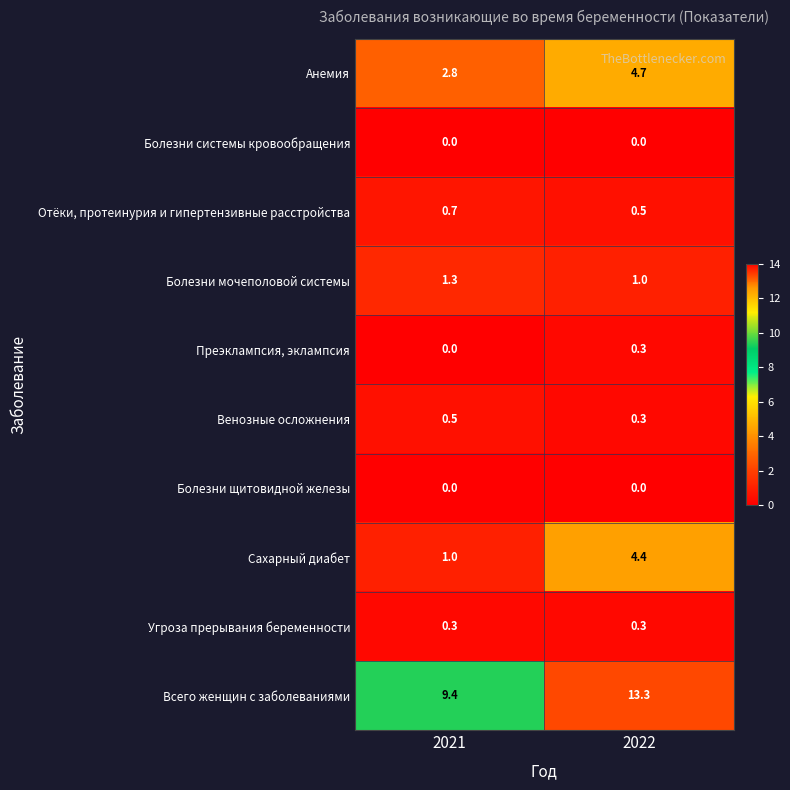

The Угроза прерывания беременности series shows 0.3 at 2022. True or false?

True